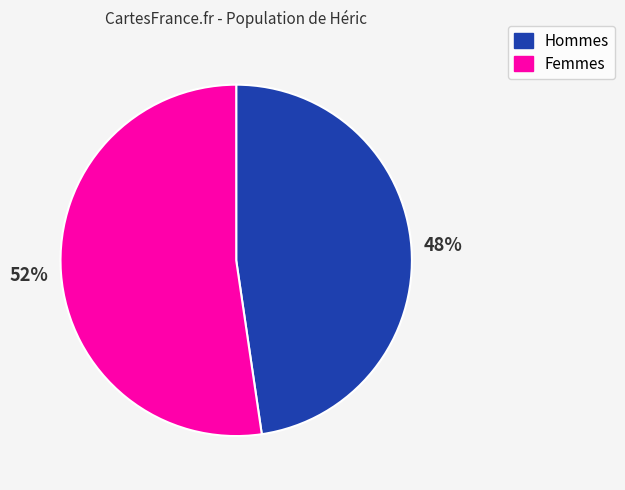

Approximately how many times larger is the value at Femmes compared to Hommes?

1.1